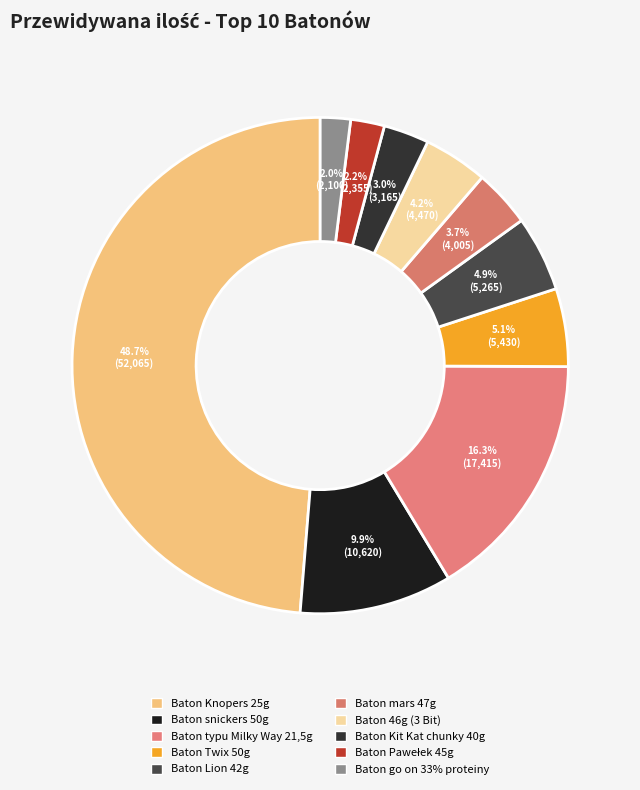

Which slice is the largest?

Baton Knopers 25g